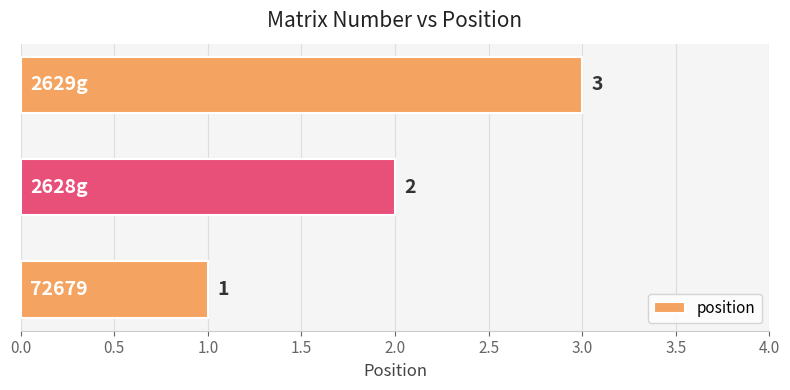

Count the values in the range 1 to 3.

3